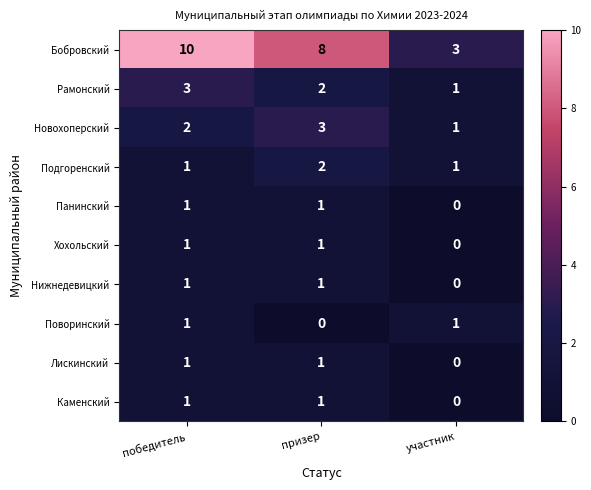

What is the difference between the highest and lowest values at участник?

3